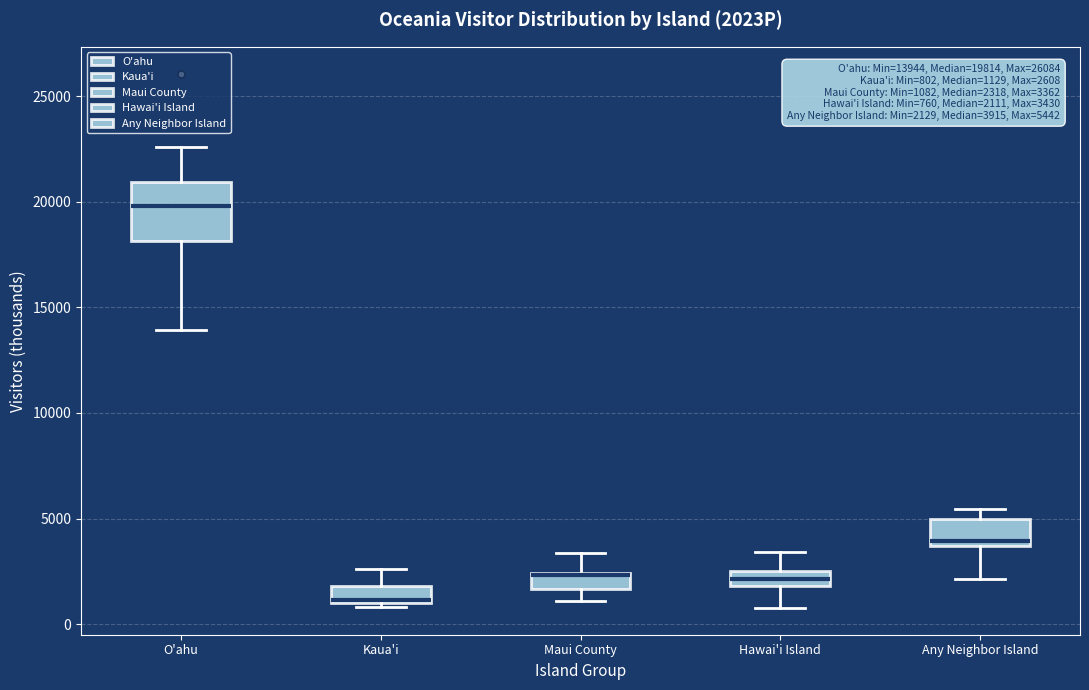

Comparing the boxes themselves (not the whiskers), which one is the tallest?

O'ahu